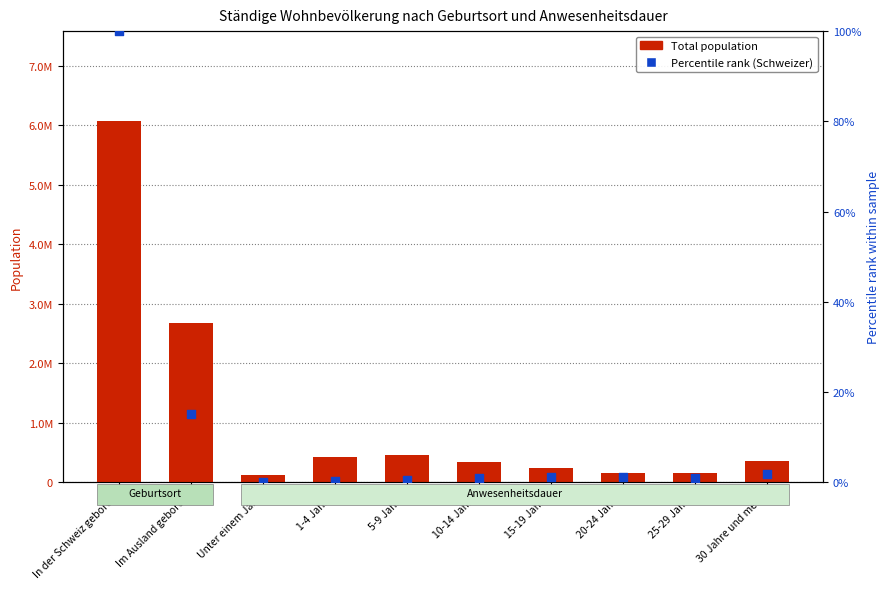

What are all the series names shown in the legend?

Total population, Percentile rank (Schweizer)